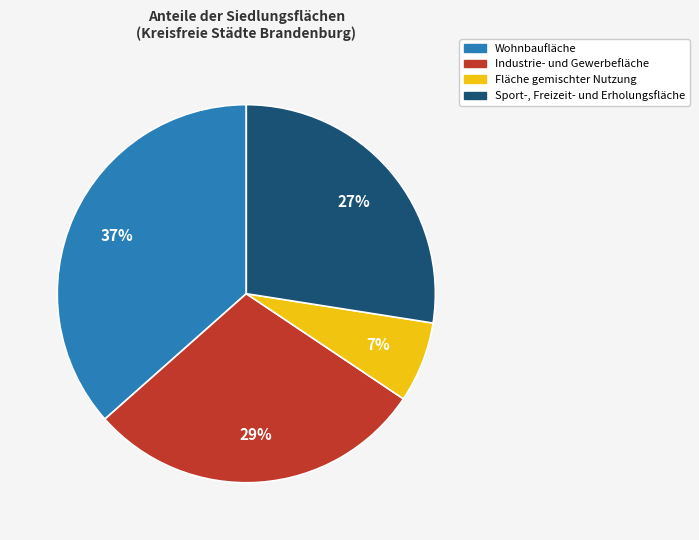

To the nearest percent, what portion does Sport-, Freizeit- und Erholungsfläche represent?

27%